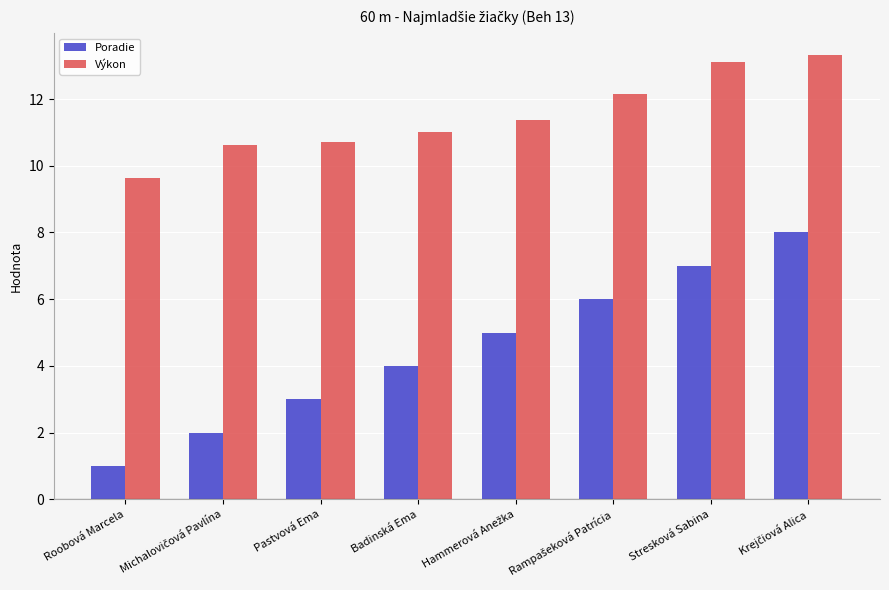

Is the value of Výkon at Badinská Ema greater than the value of Poradie at Pastvová Ema?

Yes